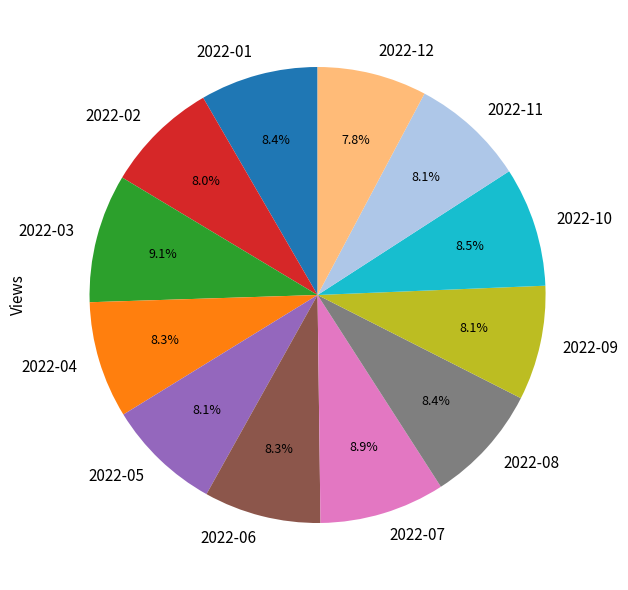

What percentage do 2022-09 and 2022-10 together represent?

16.6%